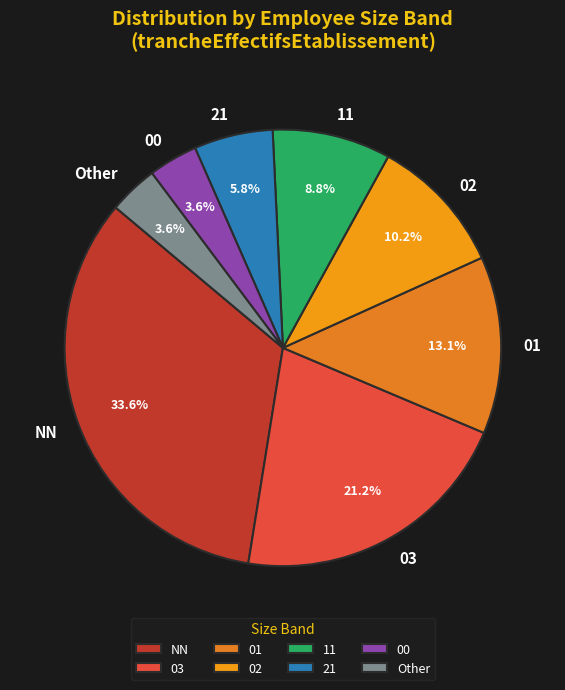

True or false: Other accounts for 4% of the total.

True